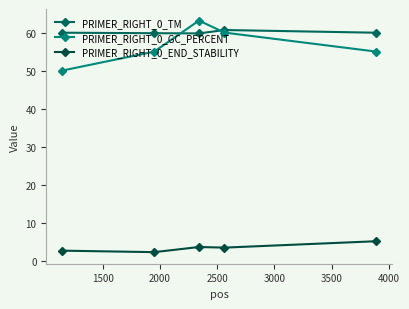

Which series has the largest range (max minus min)?

PRIMER_RIGHT_0_GC_PERCENT